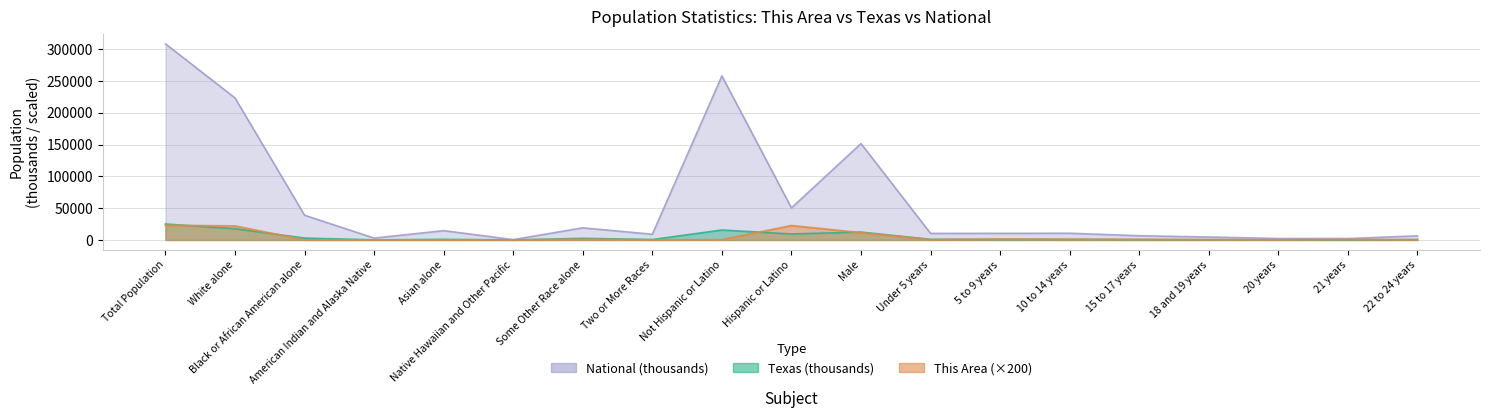

What is the difference between the Texas values at White alone and Native Hawaiian and Other Pacific?

17679.9